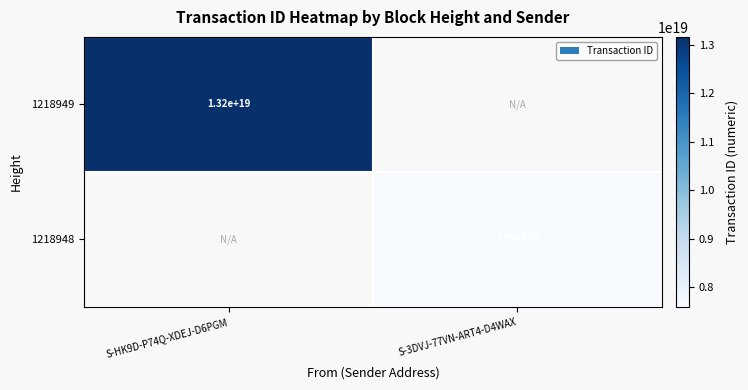

Is the value of 1218948 at S-3DVJ-77VN-ART4-D4WAX greater than the value of 1218949 at S-HK9D-P74Q-XDEJ-D6PGM?

No